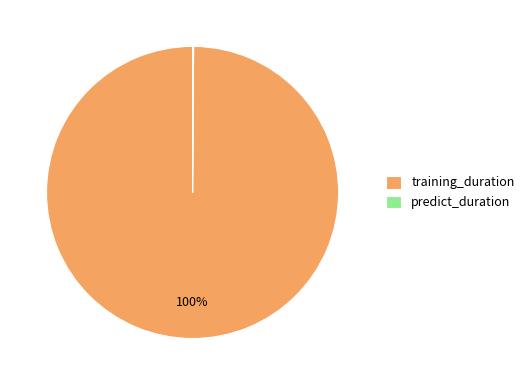

To the nearest percent, what is the average slice percentage?

50%